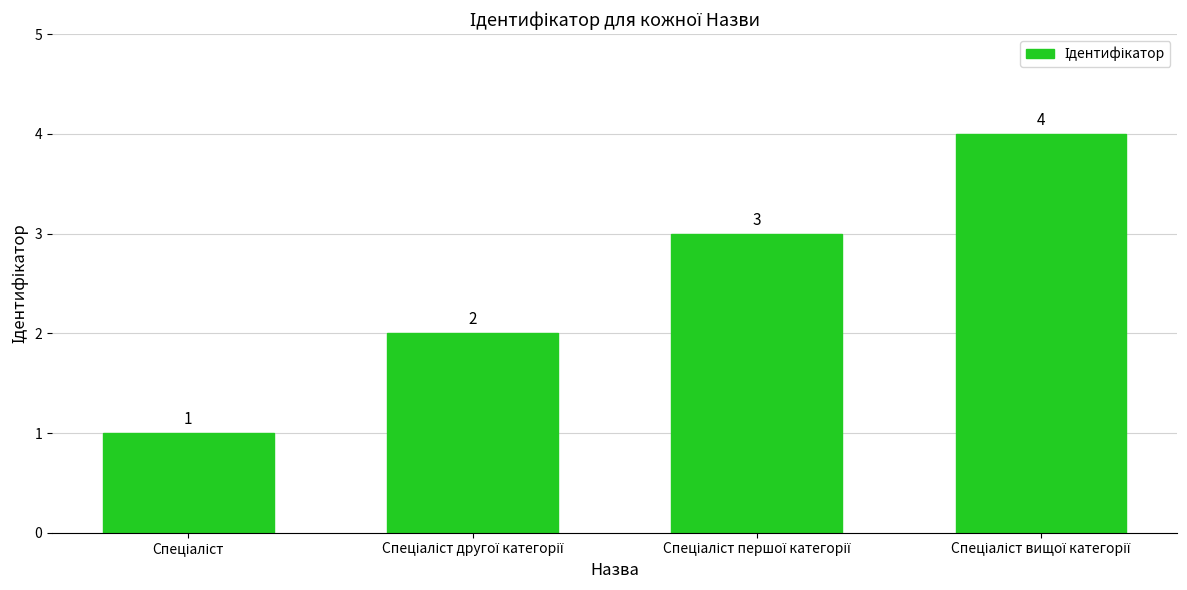

What is the maximum value shown in the chart?

4